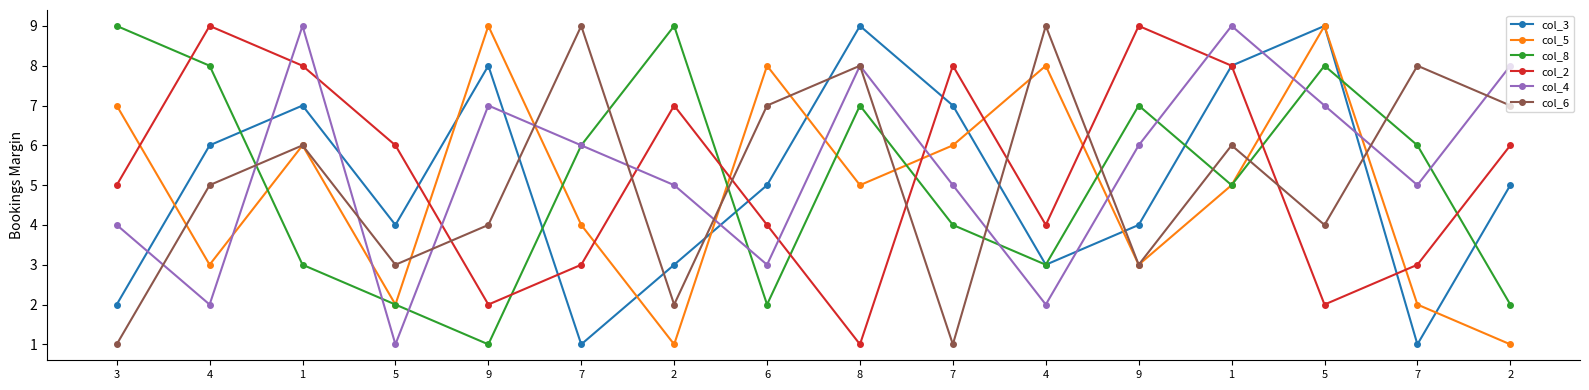

How many lines are shown in the chart?

6